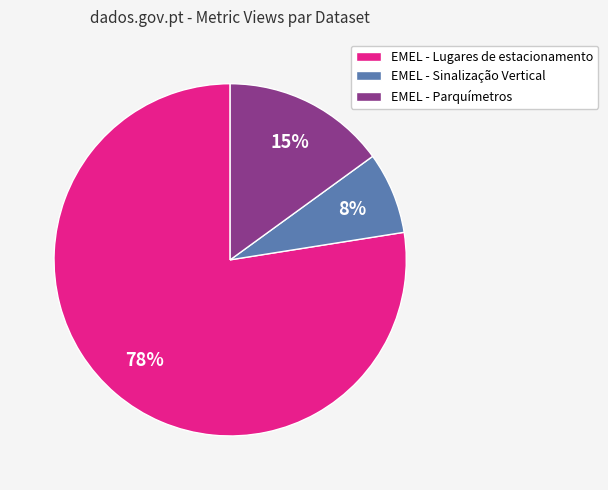

To the nearest percent, what portion does EMEL - Parquímetros represent?

15%